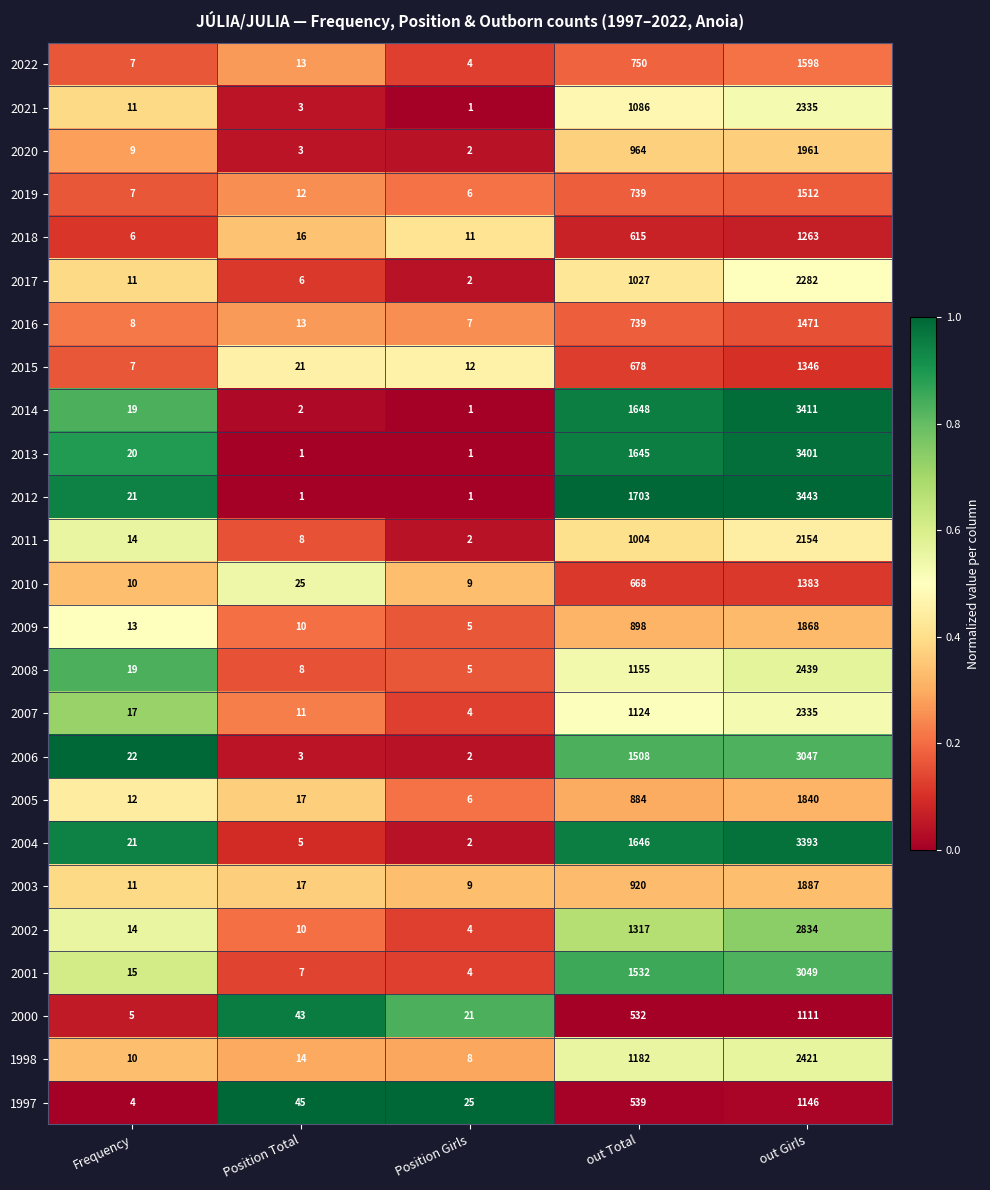

Rank the categories by 2002 value from highest to lowest.

out Girls, out Total, Frequency, Position Total, Position Girls